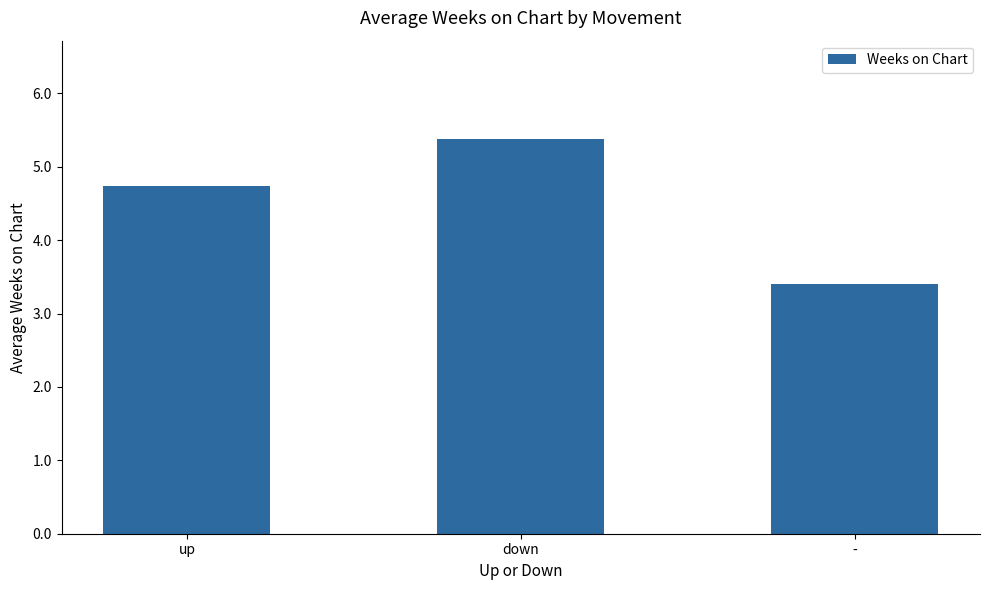

List the labels in order of value, smallest first.

-, up, down